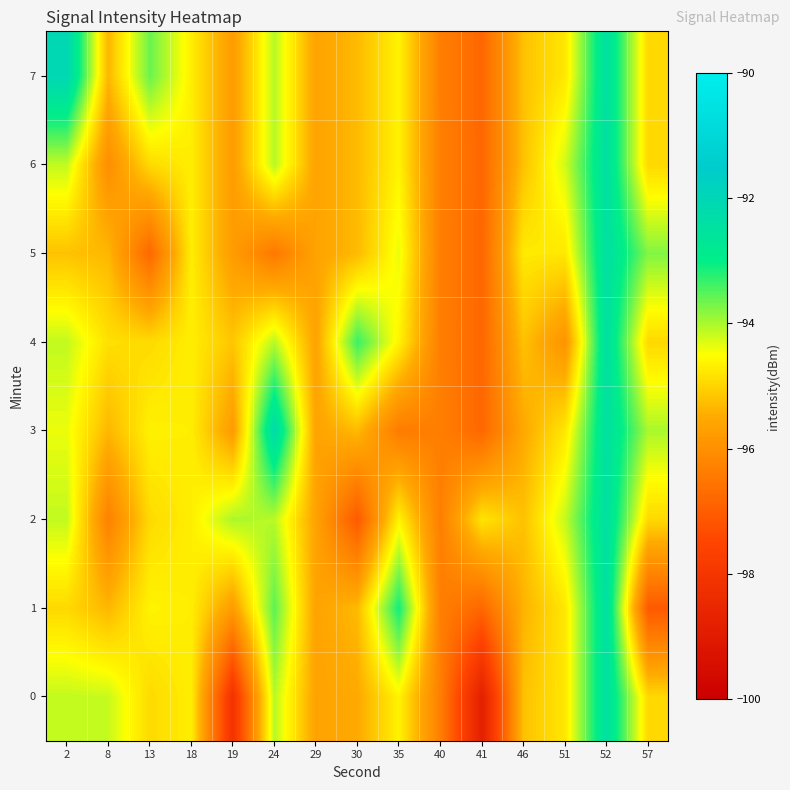

Rank the series by their maximum value, from lowest to highest.

0, 1, 2, 4, 5, 6, 3, 7